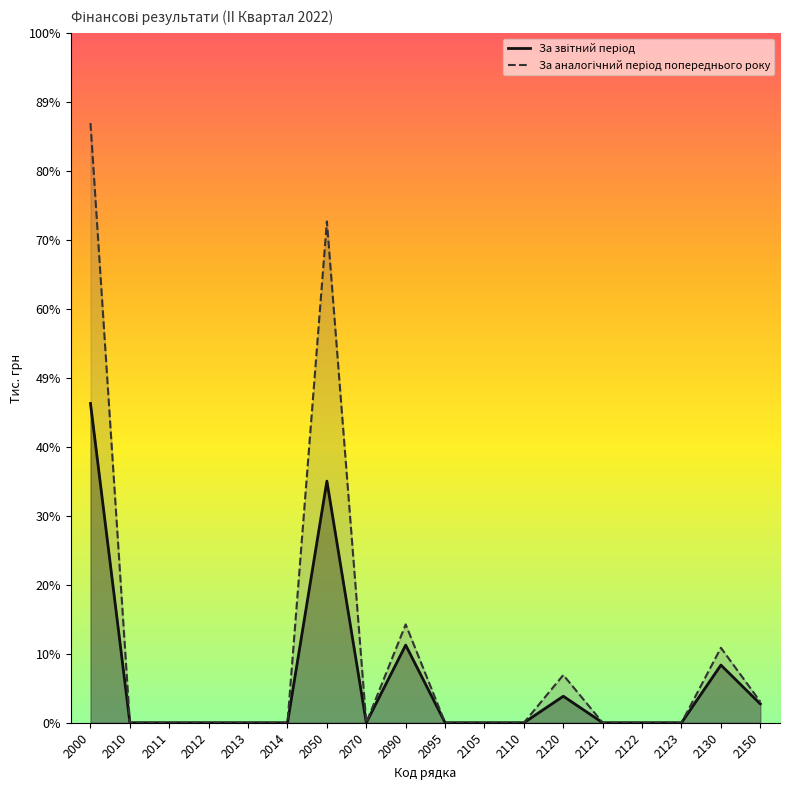

Which series has the largest total across all categories?

За аналогічний період попереднього року